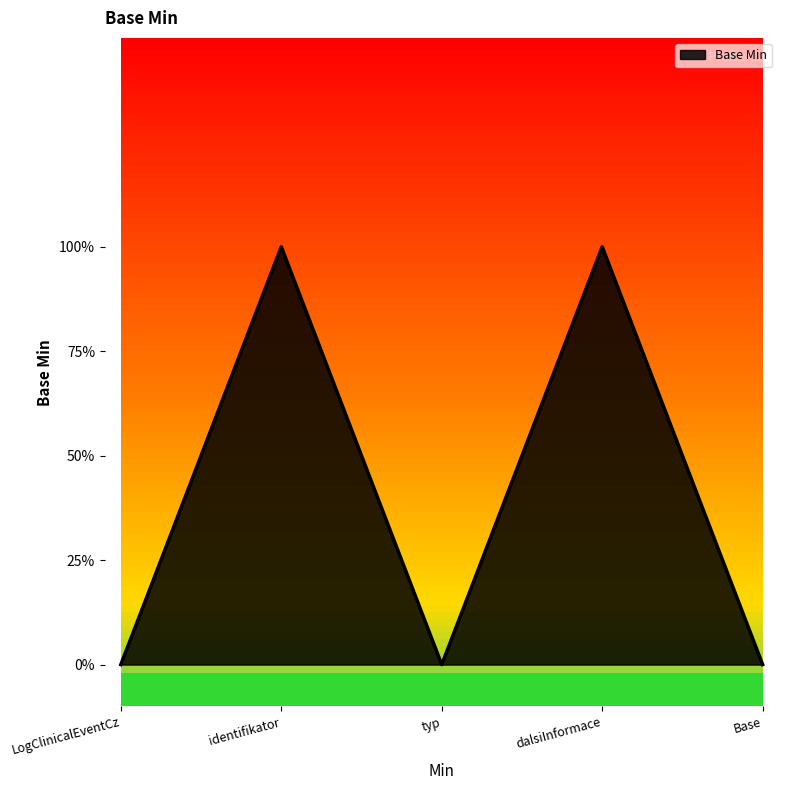

Is this an area chart (filled region under the line)?

Yes